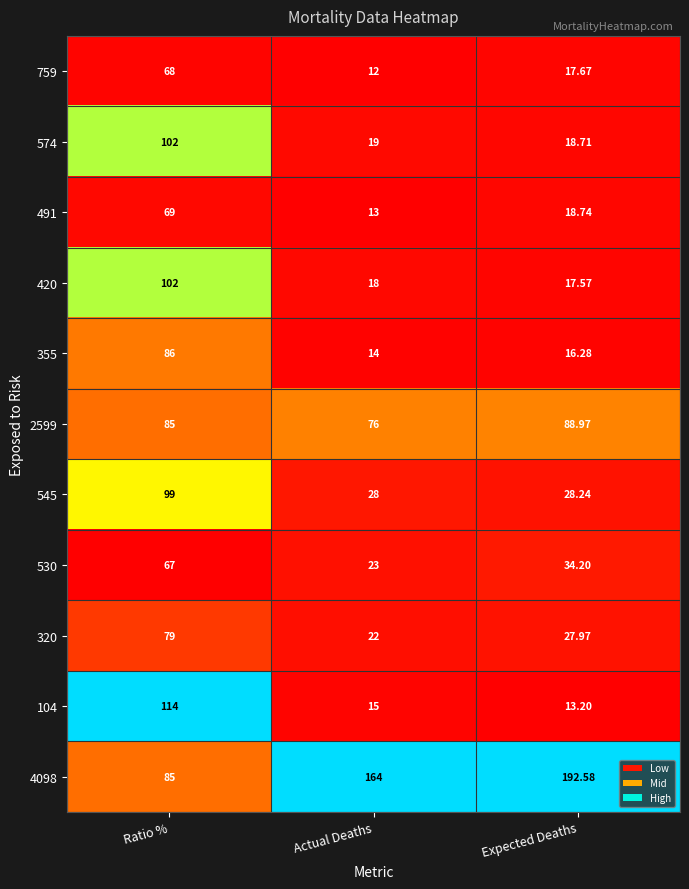

Which category has the highest value across all series?

Expected Deaths